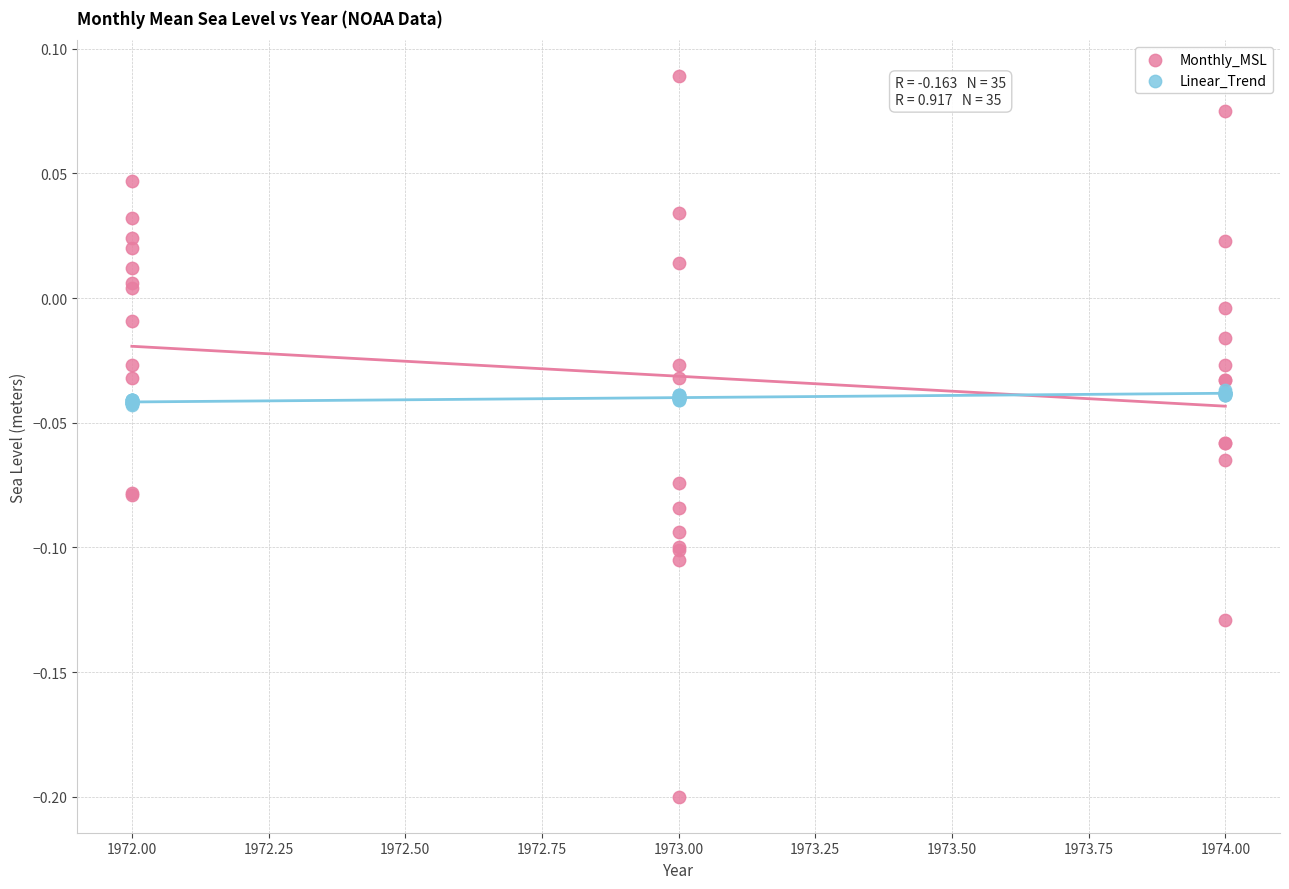

Which series contains the highest Y value?

Monthly_MSL